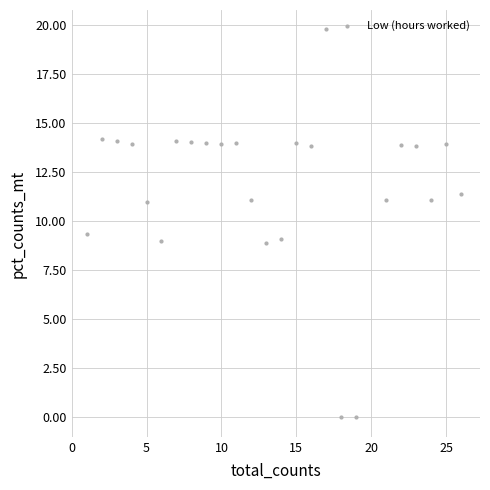

What is the range of Y values (max minus min)?

19.8